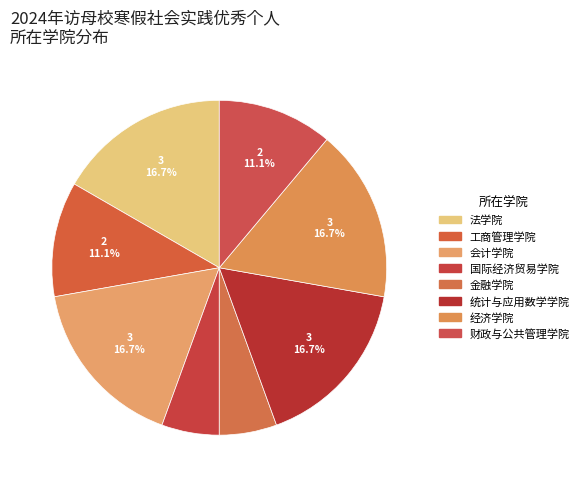

Does 会计学院 account for over 50% of the chart?

No